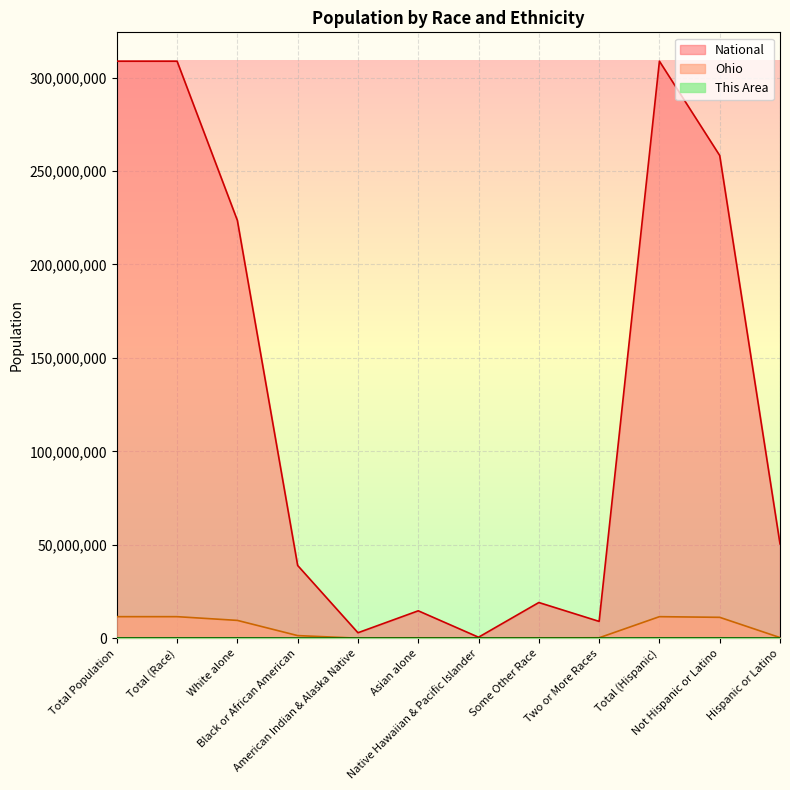

Which series has the widest spread of values?

National